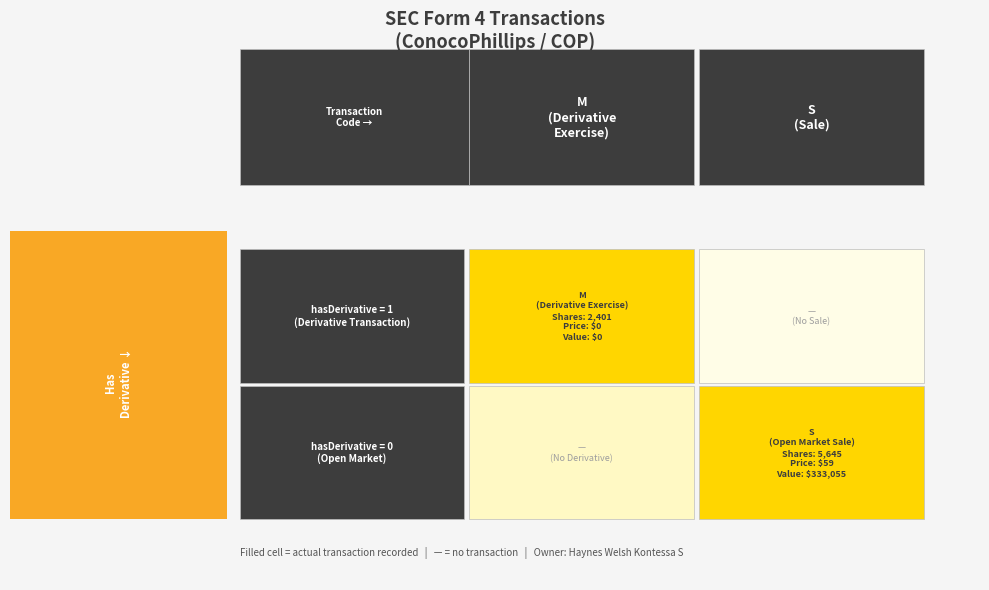

Reading left to right, transcribe all the data shown in this chart.

hasDerivative=1: 1	0
hasDerivative=0: 0	1